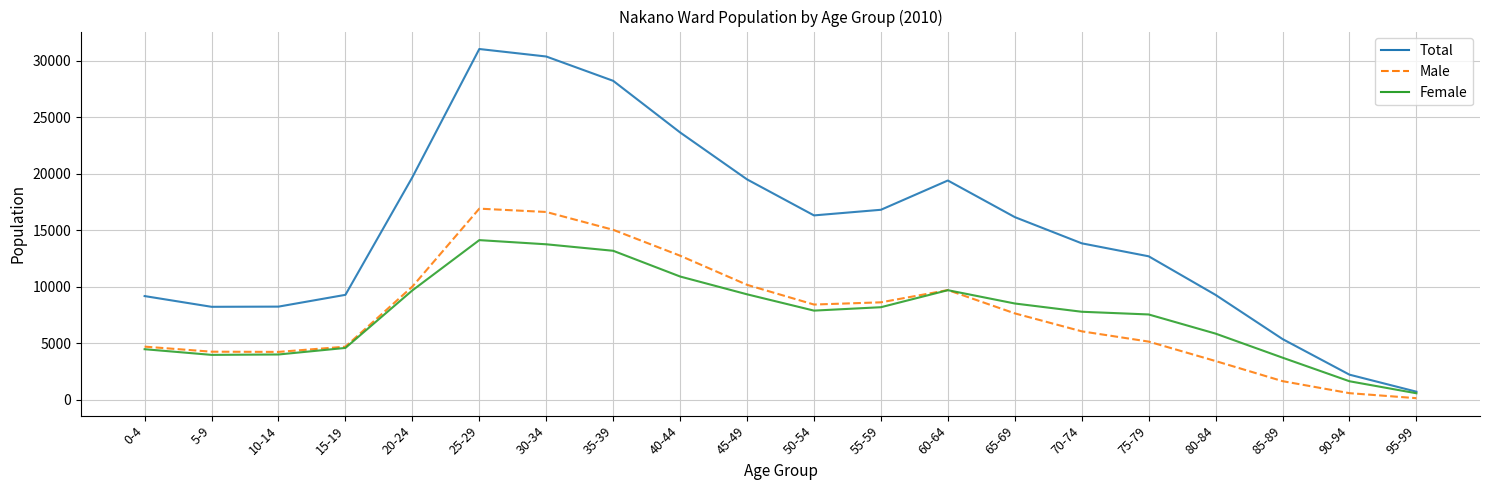

Is it true that Male equals 3166 at 20-24?

False